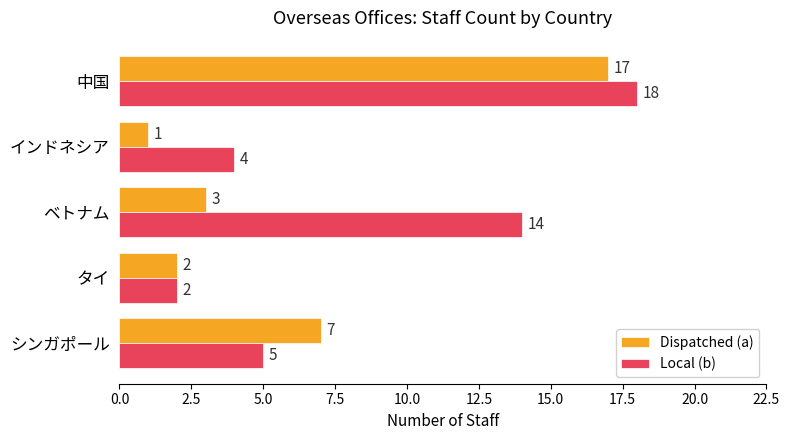

The Dispatched (a) series shows 3 at ベトナム. True or false?

True